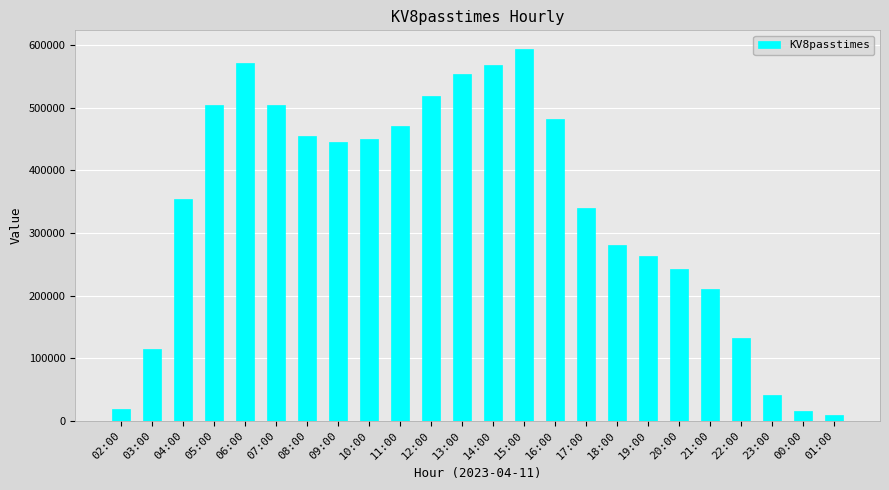

At which label is the value closest to 301778?

18:00